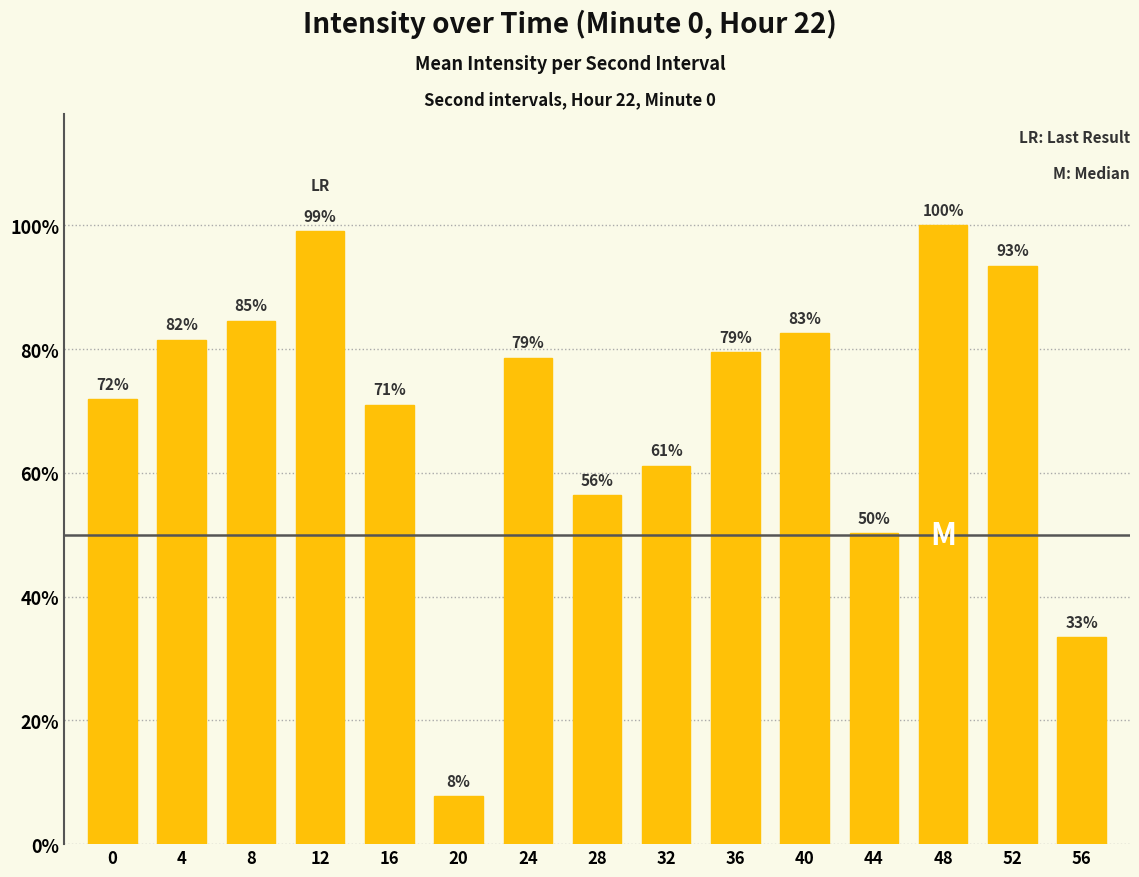

Are the bars horizontal?

No